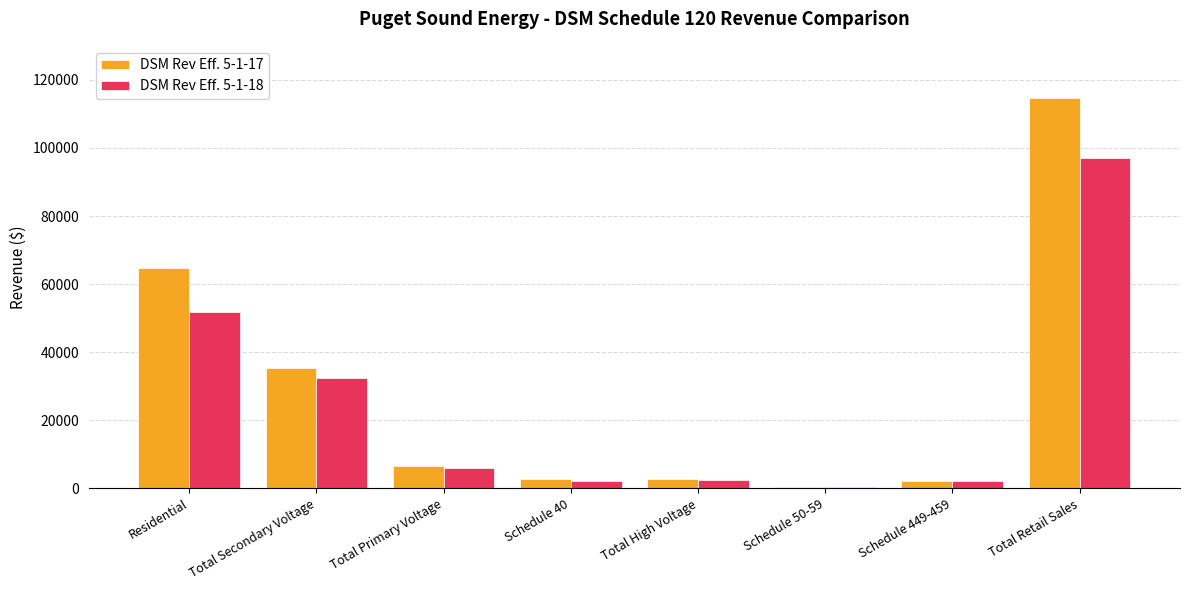

At which category is the sum across all series the highest?

Total Retail Sales